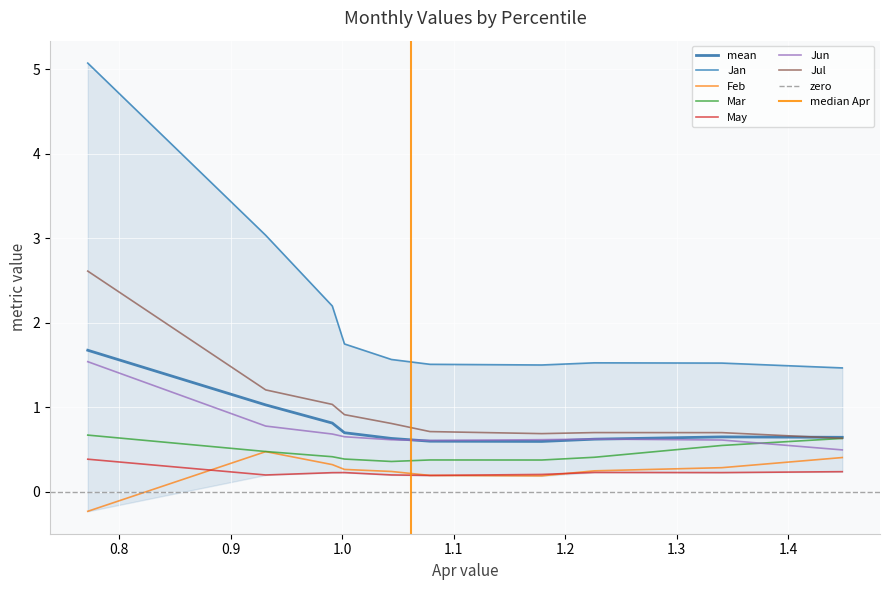

Is the value of Jan at pct95 greater than the value of Mar at pct25?

Yes